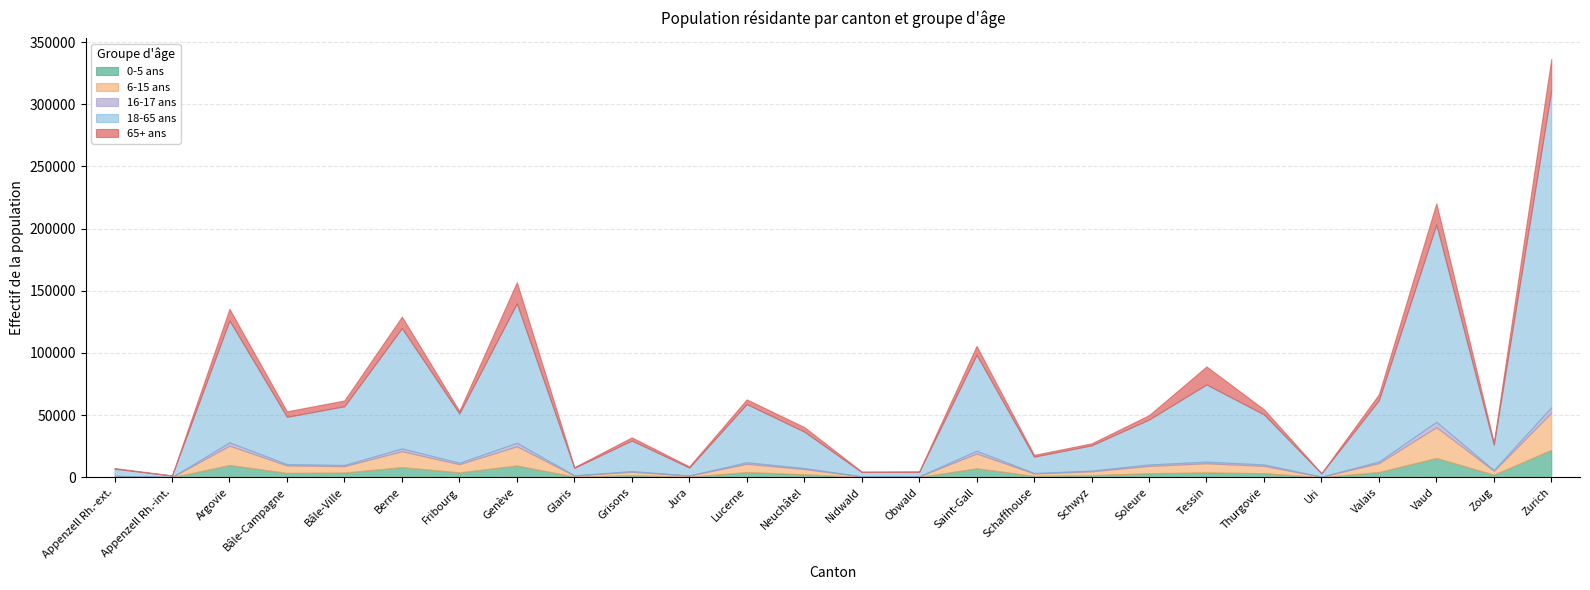

What are all the series names shown in the legend?

0-5 ans, 6-15 ans, 16-17 ans, 18-65 ans, 65+ ans